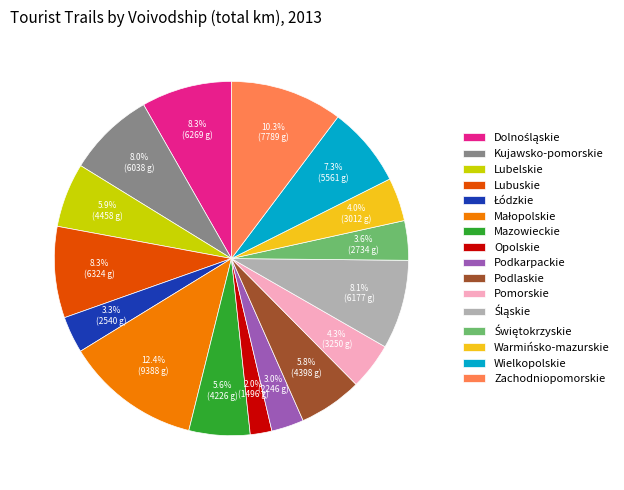

Which has a higher value, Mazowieckie or Lubuskie?

Lubuskie